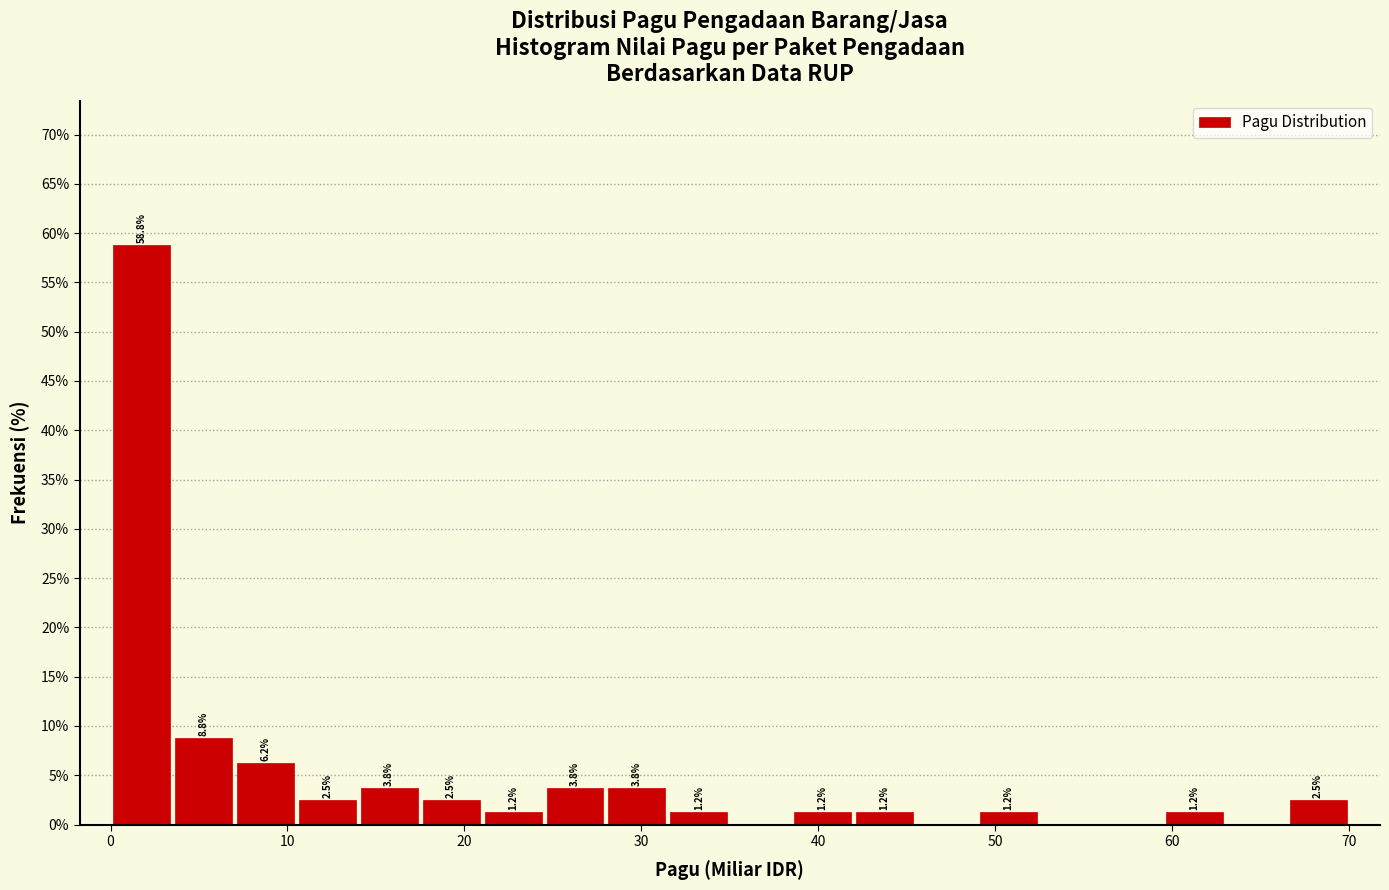

Read against the x-axis, roughly where is the centre of the tallest bar?

2